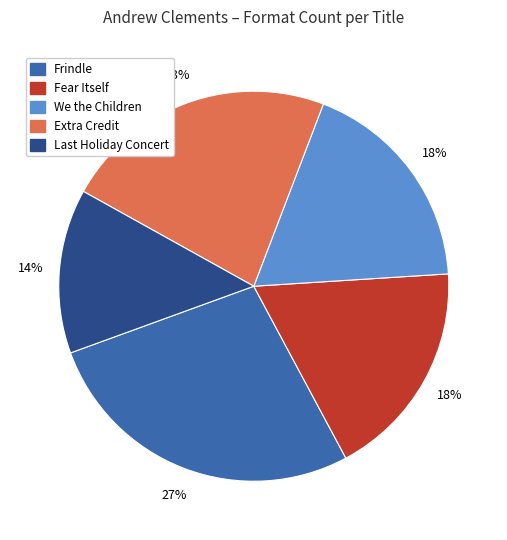

How many slices are in this pie chart?

5